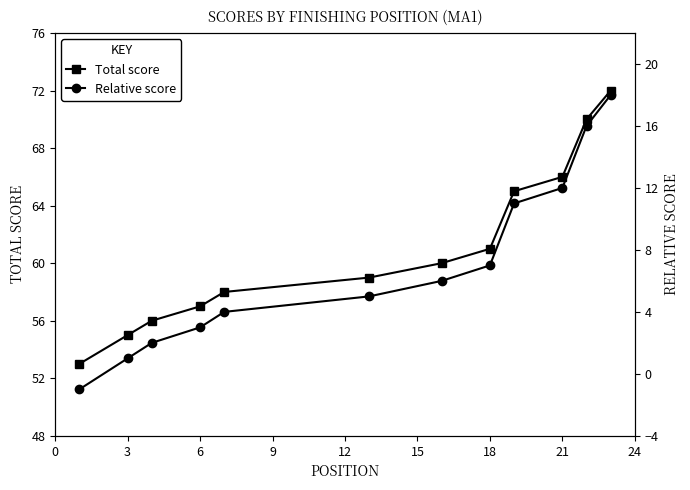

List the series in order of their overall mean, highest first.

Total score, Relative score